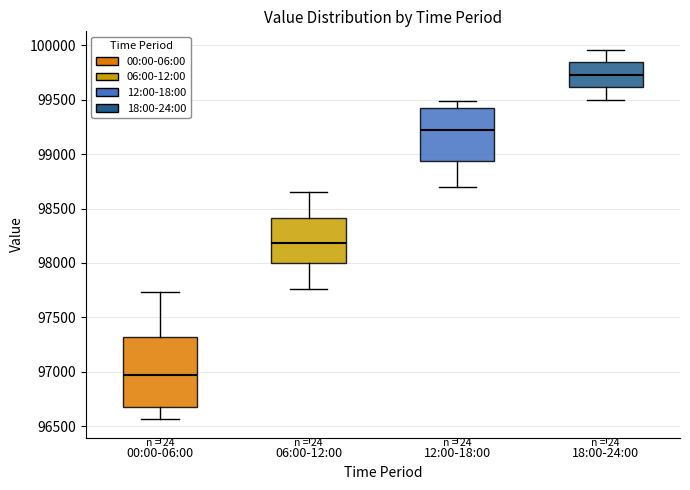

Which box's median line is the highest?

18:00-24:00